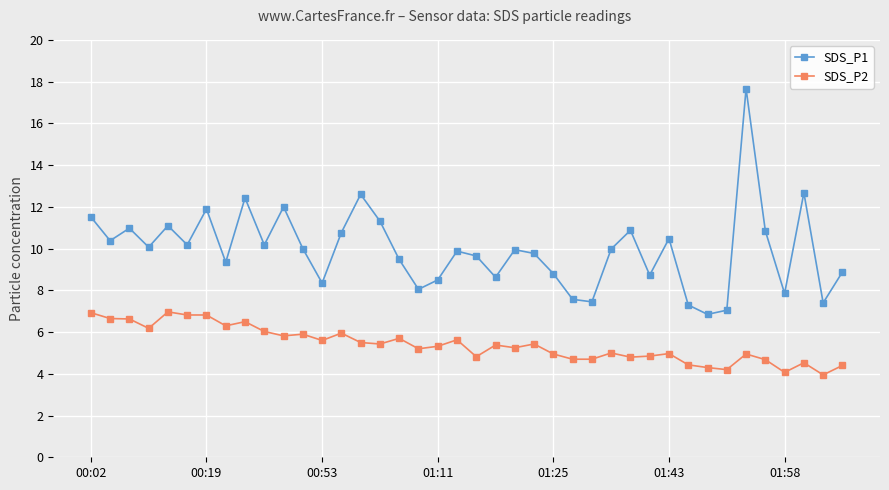

What is the average value of the SDS_P2 series?

5.4